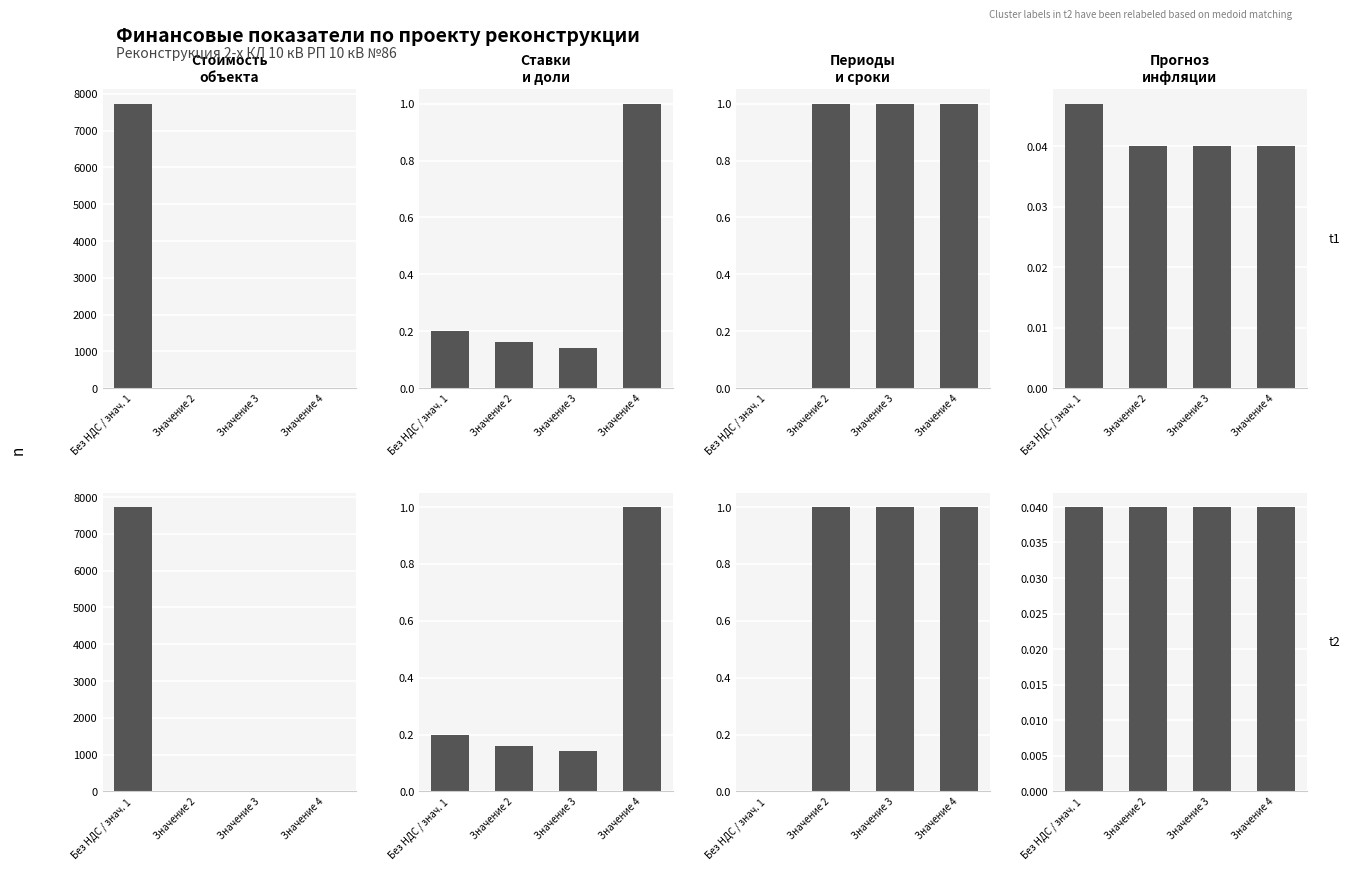

Rank the categories by Прогноз
инфляции value from lowest to highest.

Без НДС / знач. 1, Значение 2, Значение 3, Значение 4